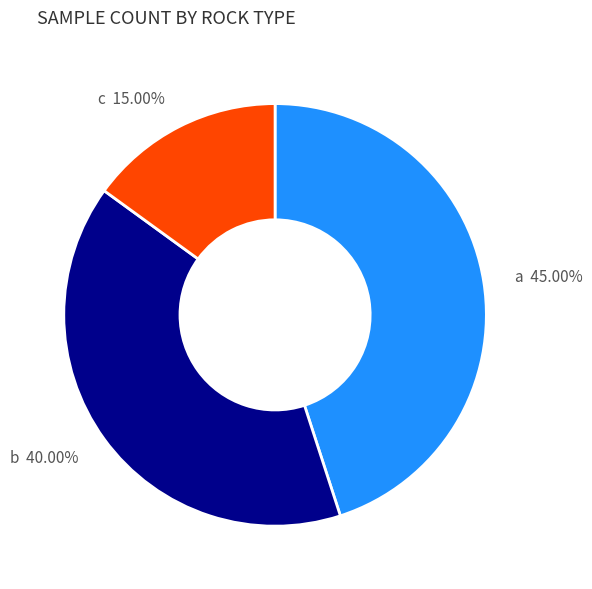

Which category has the biggest portion of the pie?

a 45.00%